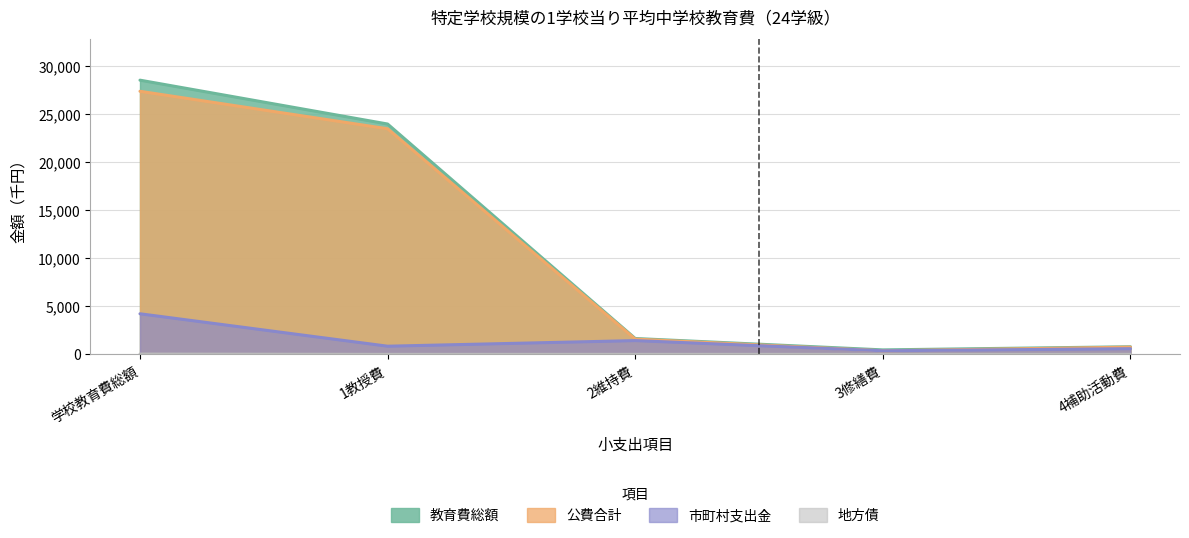

What is the label of the 4th point from the left?

3修繕費